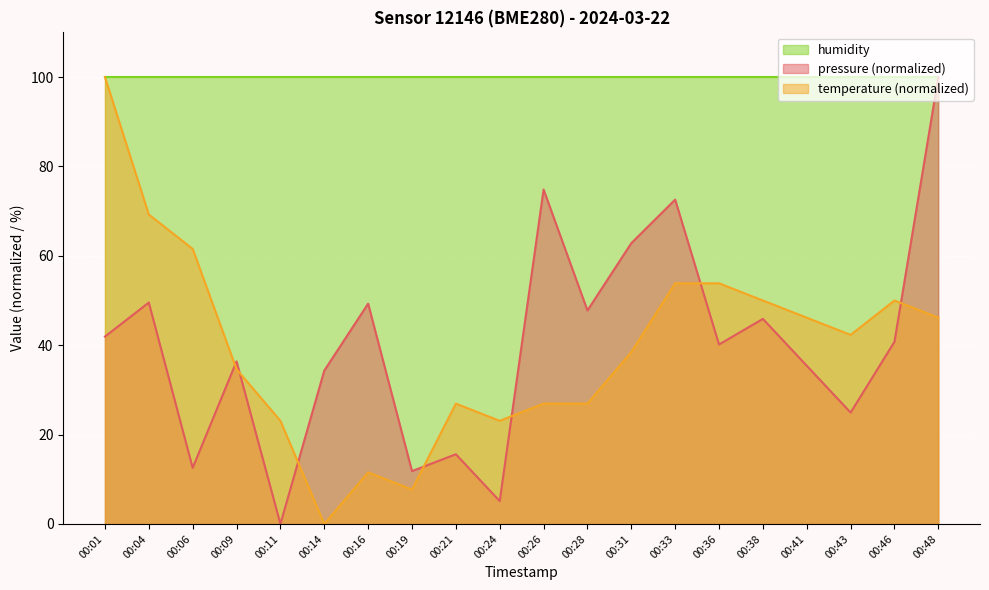

How many data points in temperature are less than 42?

10